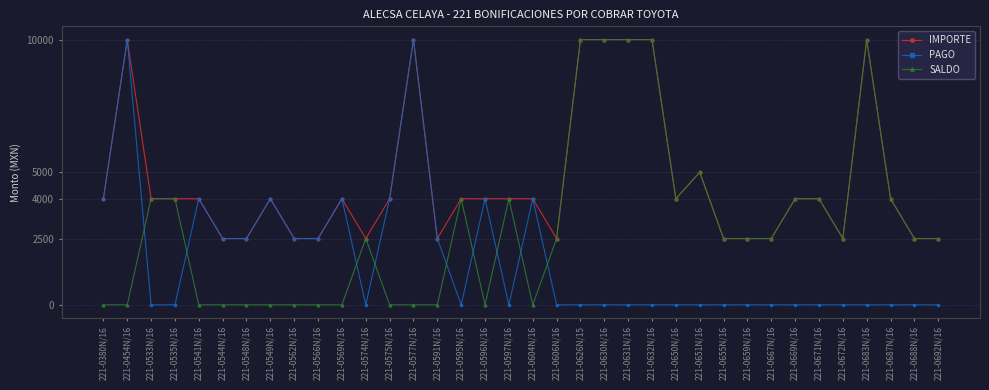

What is the difference between the highest and lowest values at 221-0569N/16?

4000